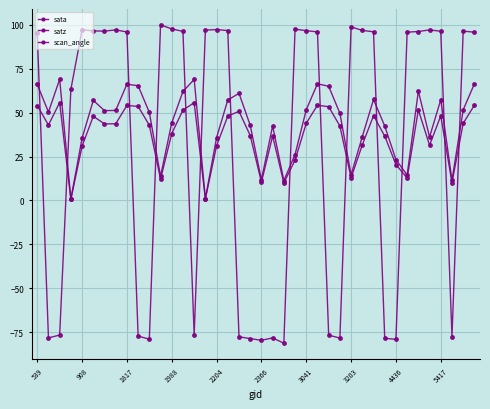

What is the lowest value of the satz series?

0.7